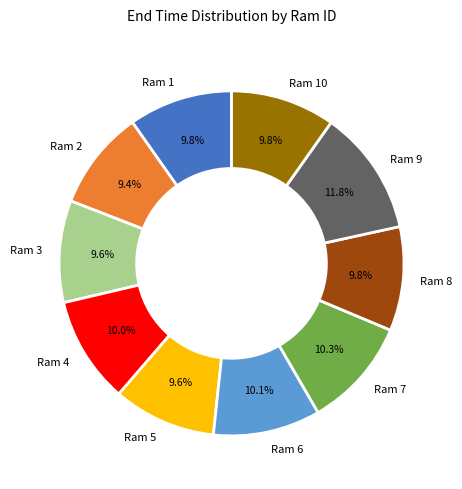

What is the largest slice in the pie chart?

Ram 9